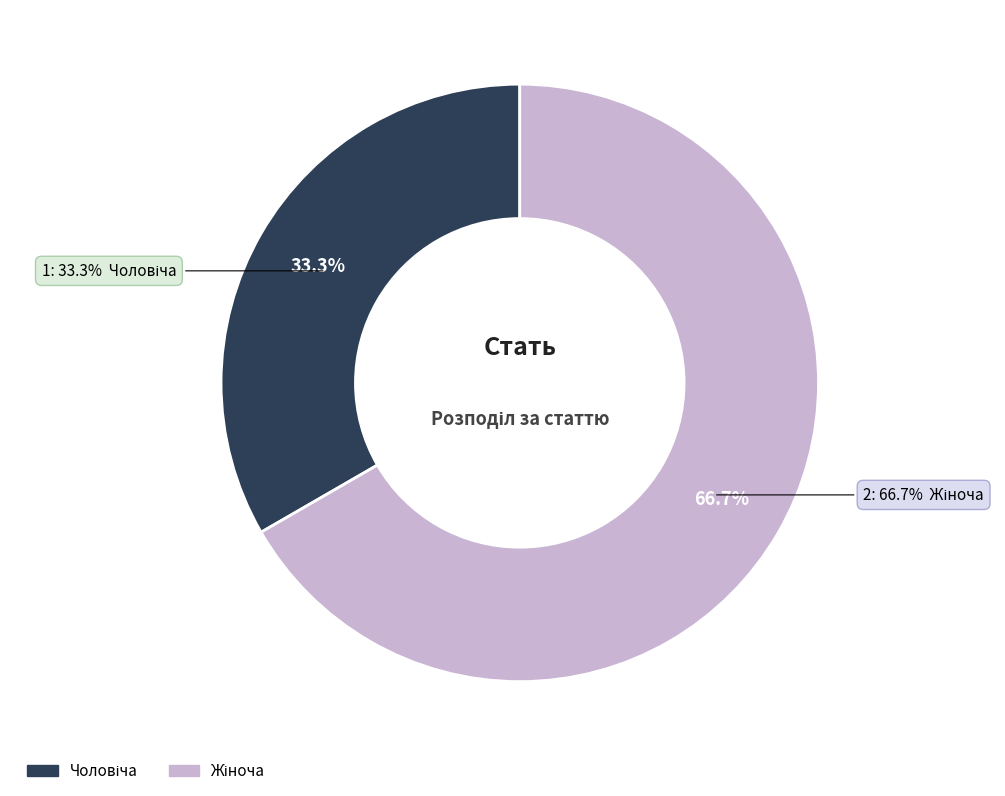

Approximately how many times larger is the value at Жіноча compared to Чоловіча?

2.0